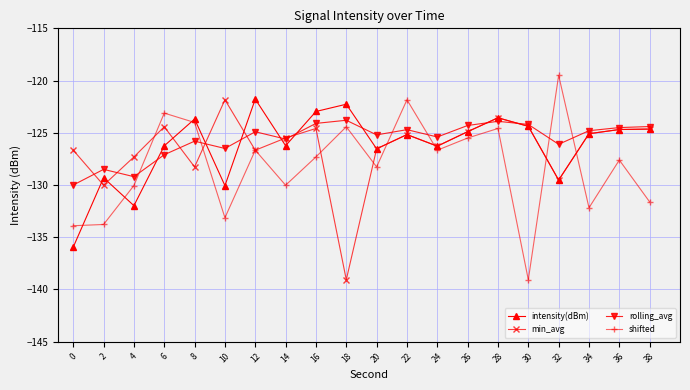

What is the difference between the second highest and second lowest values in the intensity(dBm) series?

9.7